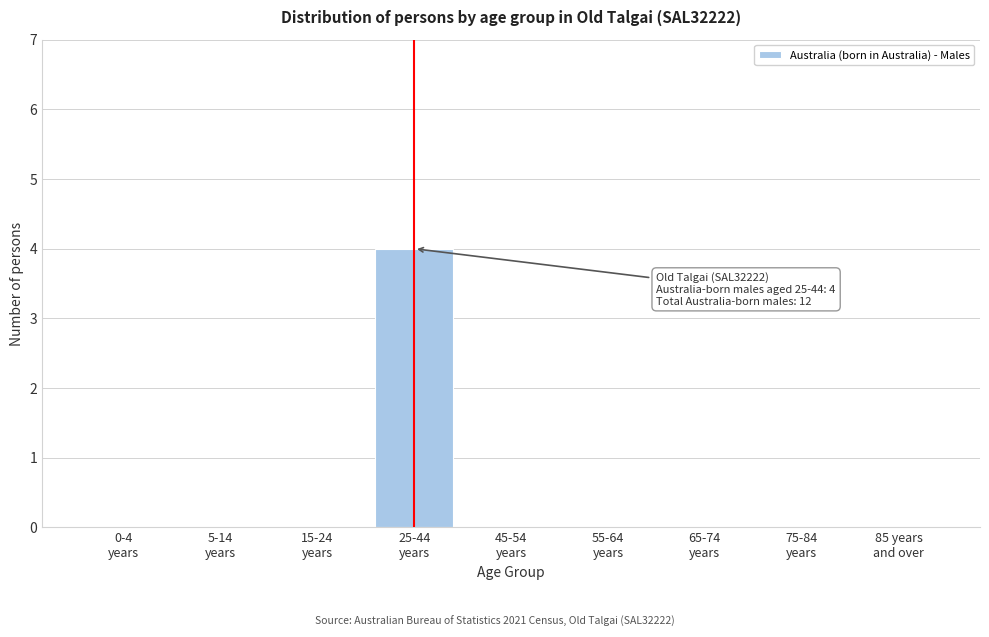

What is the sum of all values?

4